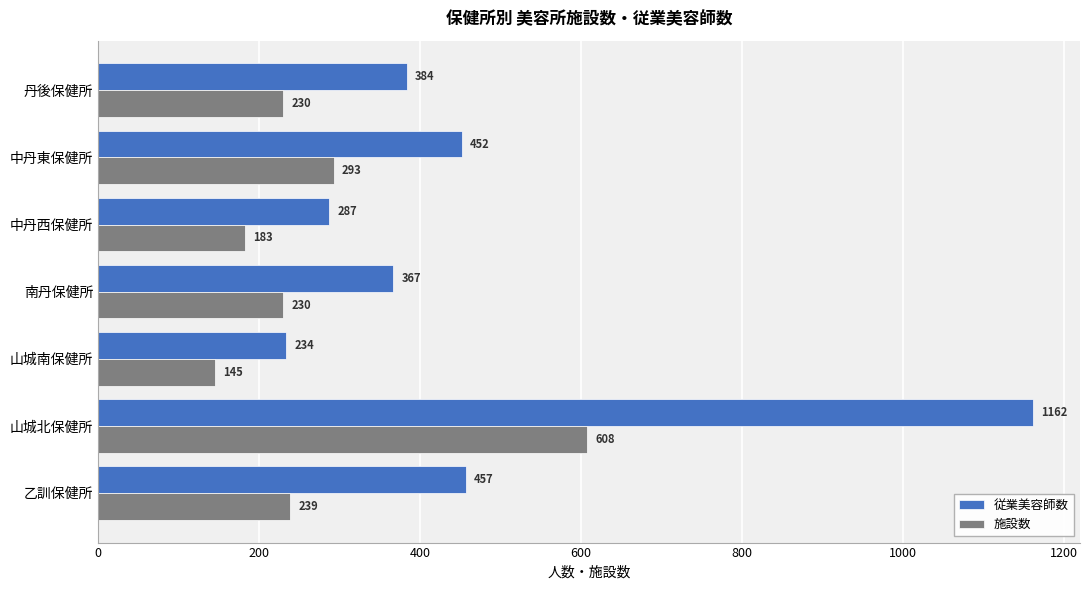

Which series has the largest total across all categories?

従業美容師数